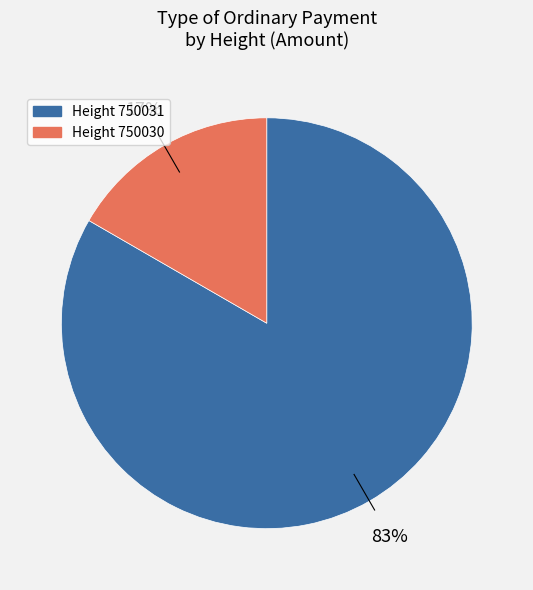

To the nearest percent, what is the average slice percentage?

50%